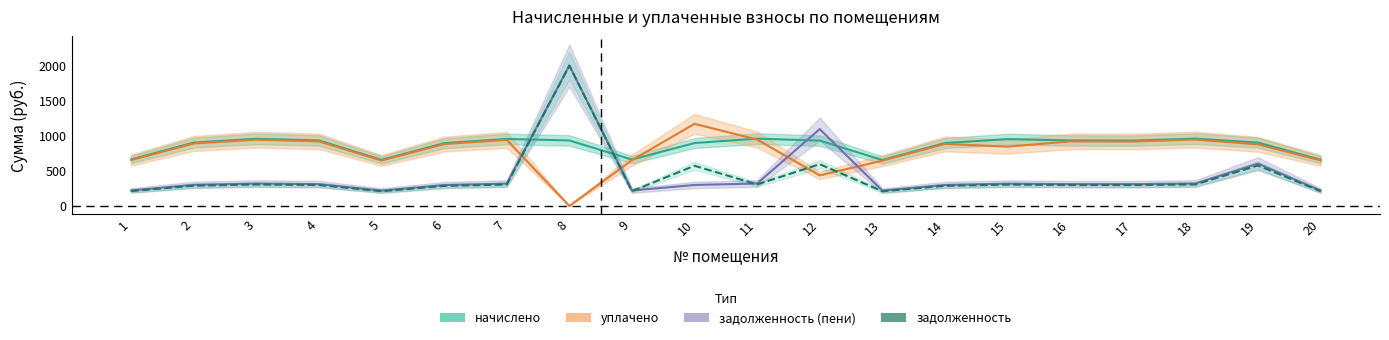

At 9, list the series in order from smallest to largest.

задолженность, задолженность (пени), уплачено, начислено